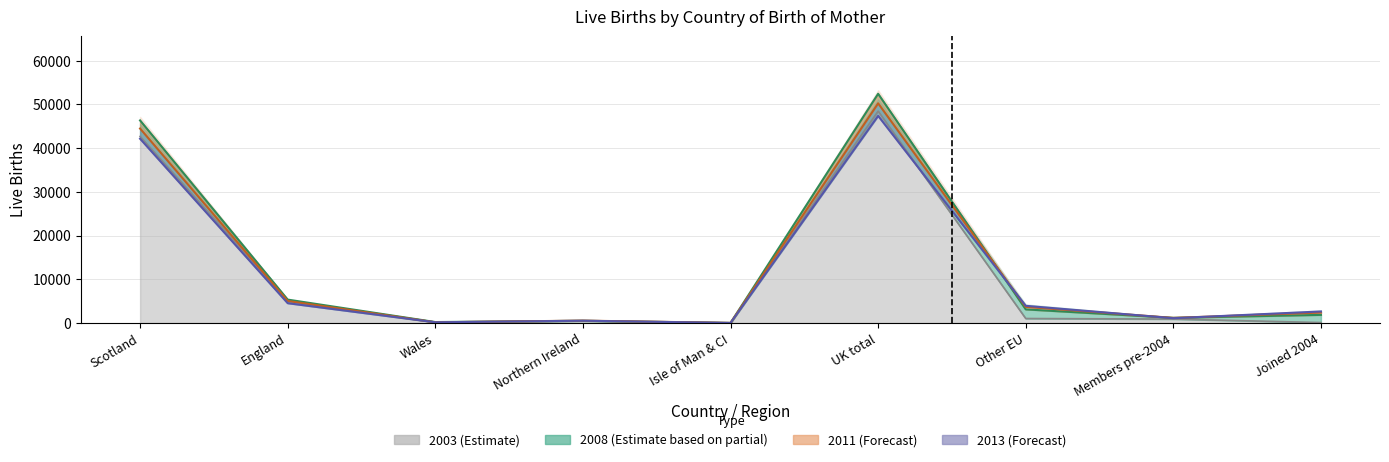

At which label does 2011 first exceed 2393?

Scotland